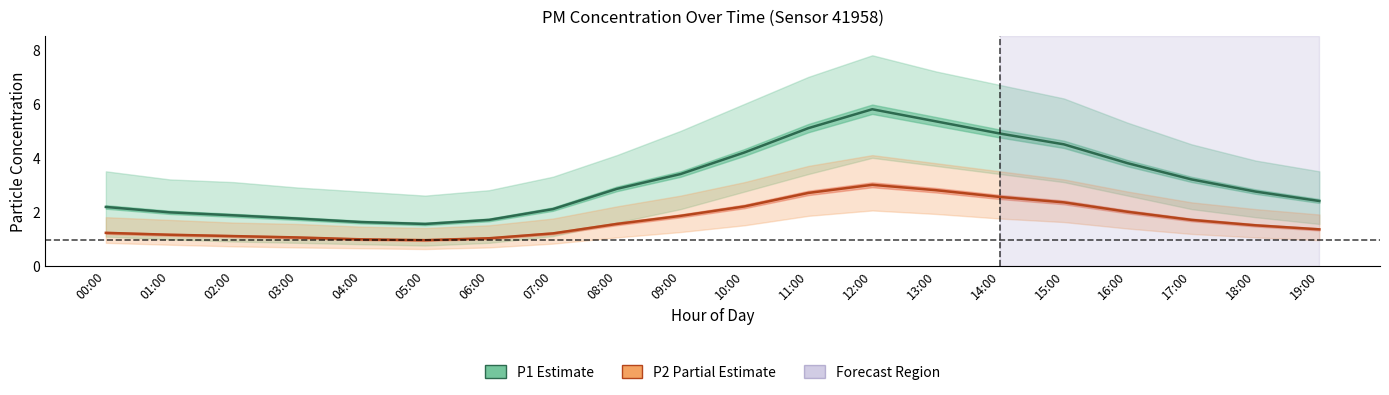

Where is the first local minimum for P1 (Estimate)?

05:00